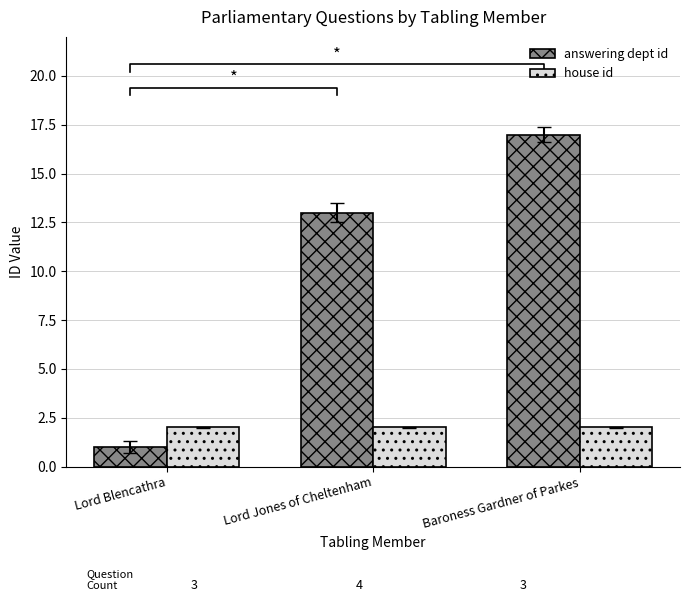

Rank the series by their maximum value, from highest to lowest.

answering dept id, house id